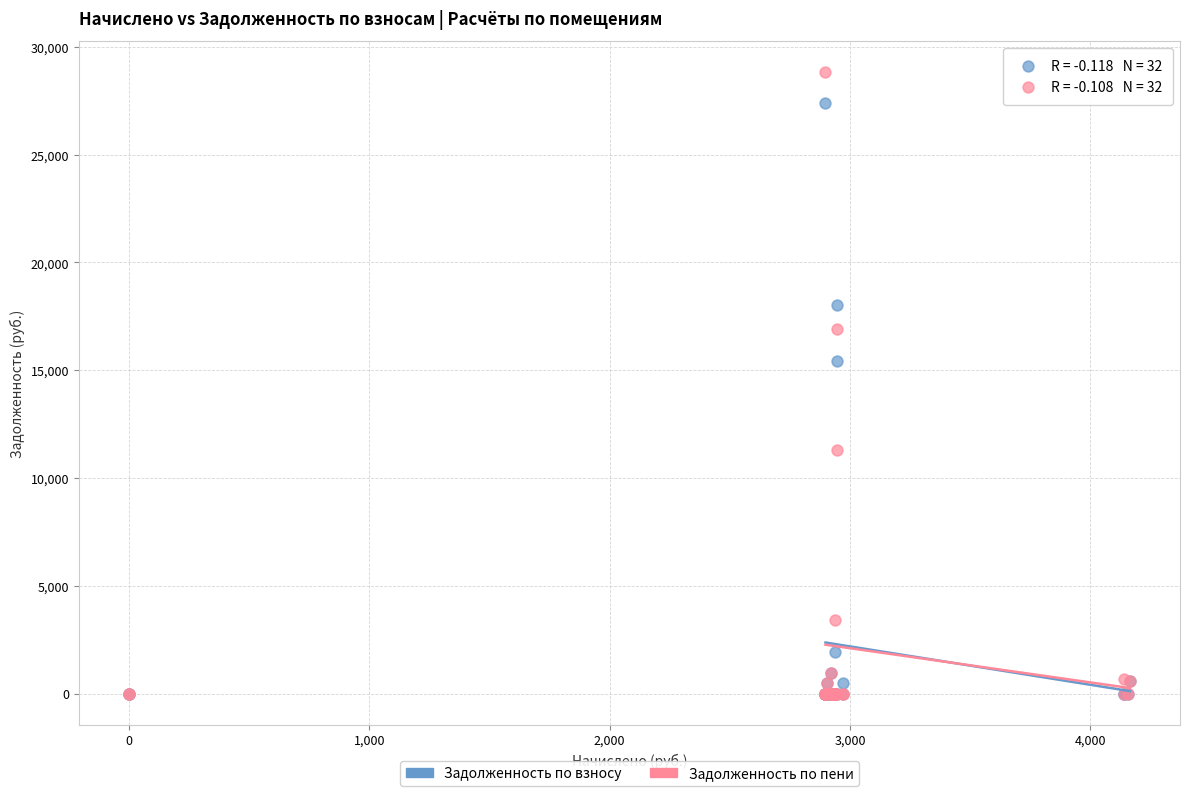

What are all the series names shown in the legend?

Задолженность по взносу, Задолженность по пени